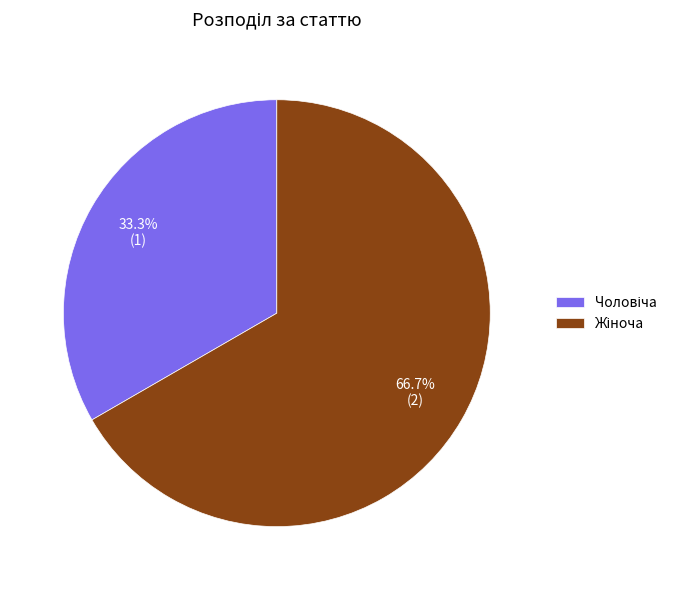

Does any single category account for the majority?

Yes